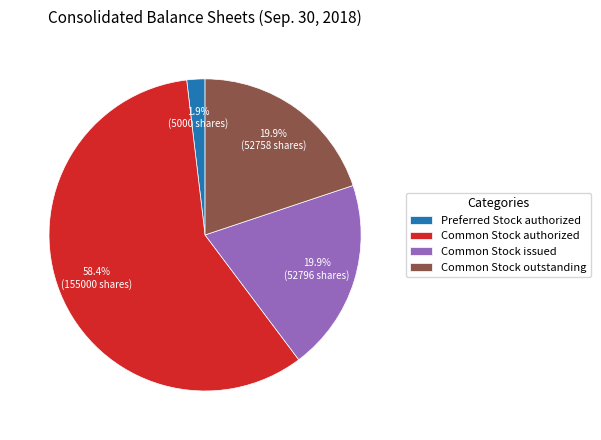

How many segments does this pie chart have?

4